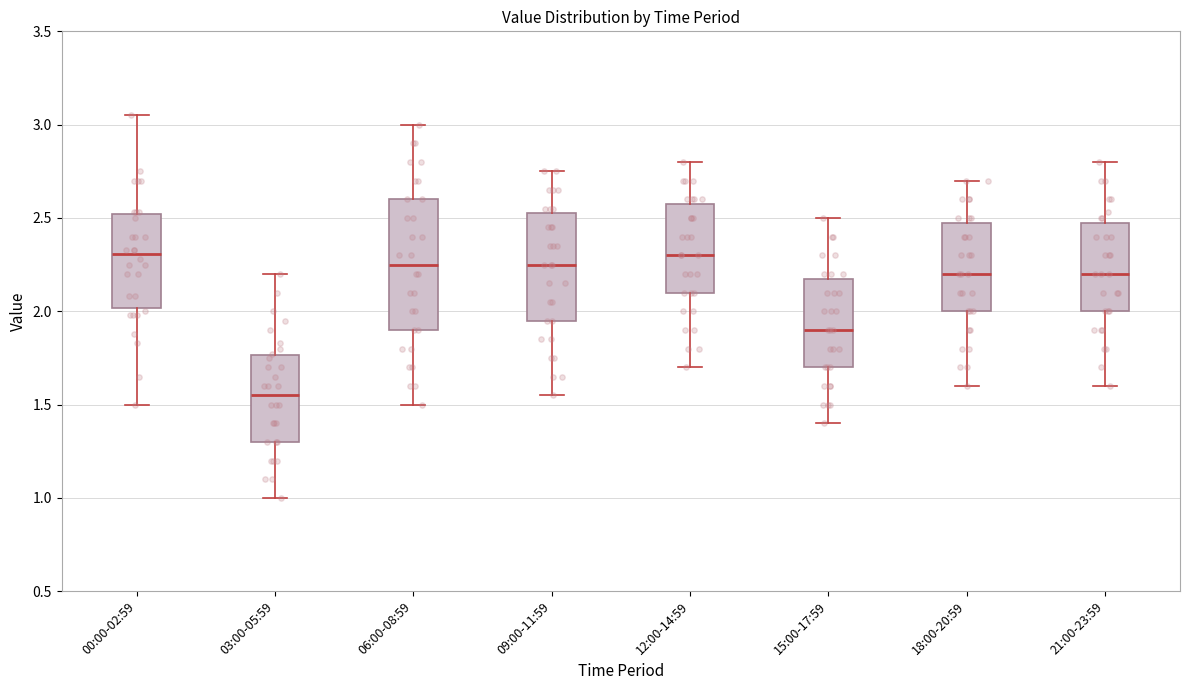

Where does the median line of the box for 09:00-11:59 sit on the y-axis? The values are not printed on the chart, so give them approximately, as read against the axis.

2.25